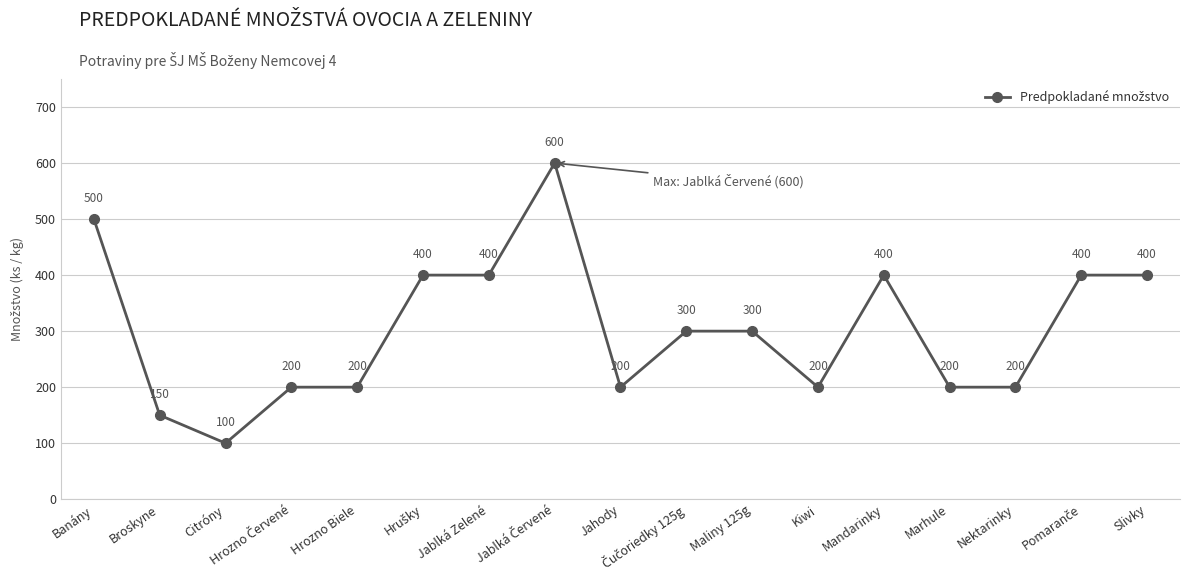

True or false: there are more than 0 points higher than both neighbors.

True